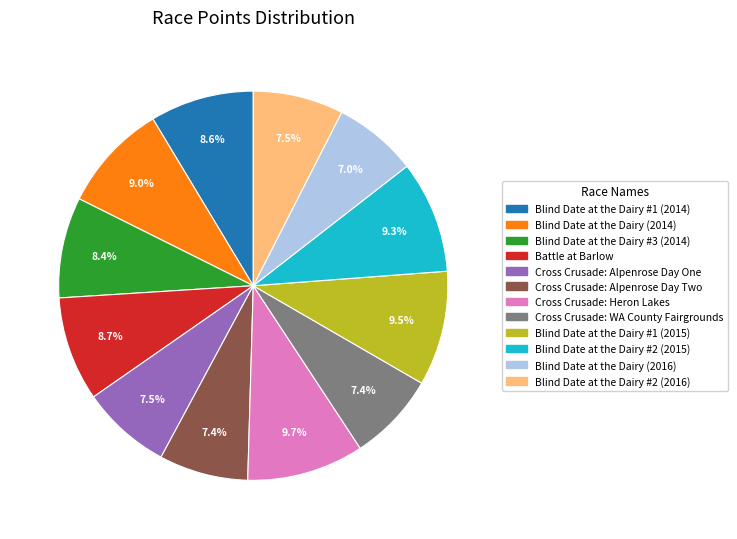

Approximately how many times larger is the value at Cross Crusade: Alpenrose Day Two compared to Blind Date at the Dairy #2 (2015)?

0.8